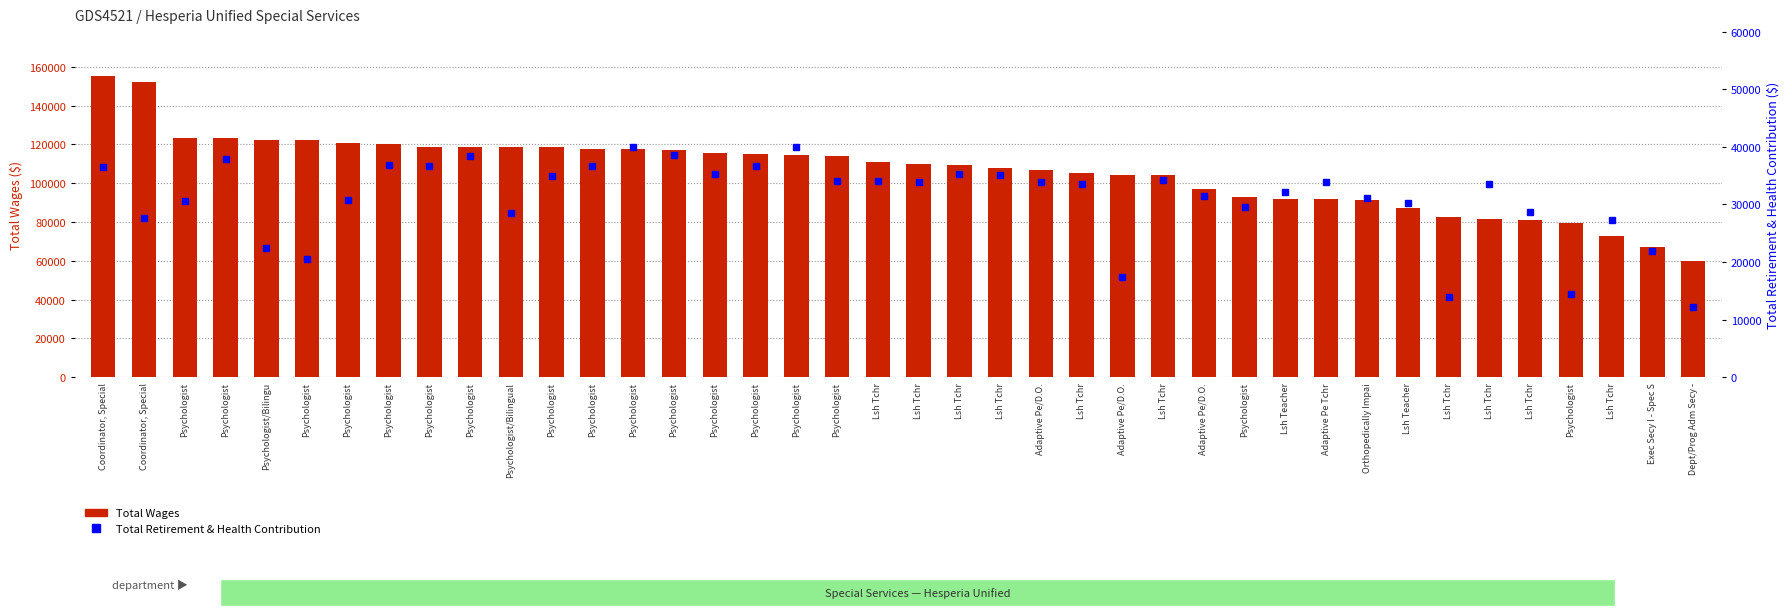

What is the sum of all Total Wages values?

4259975